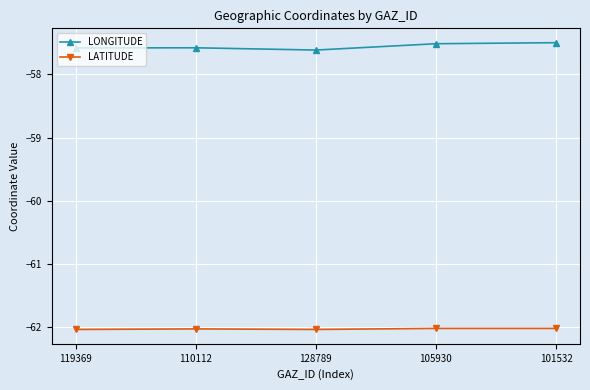

Which series has the largest total across all categories?

LONGITUDE